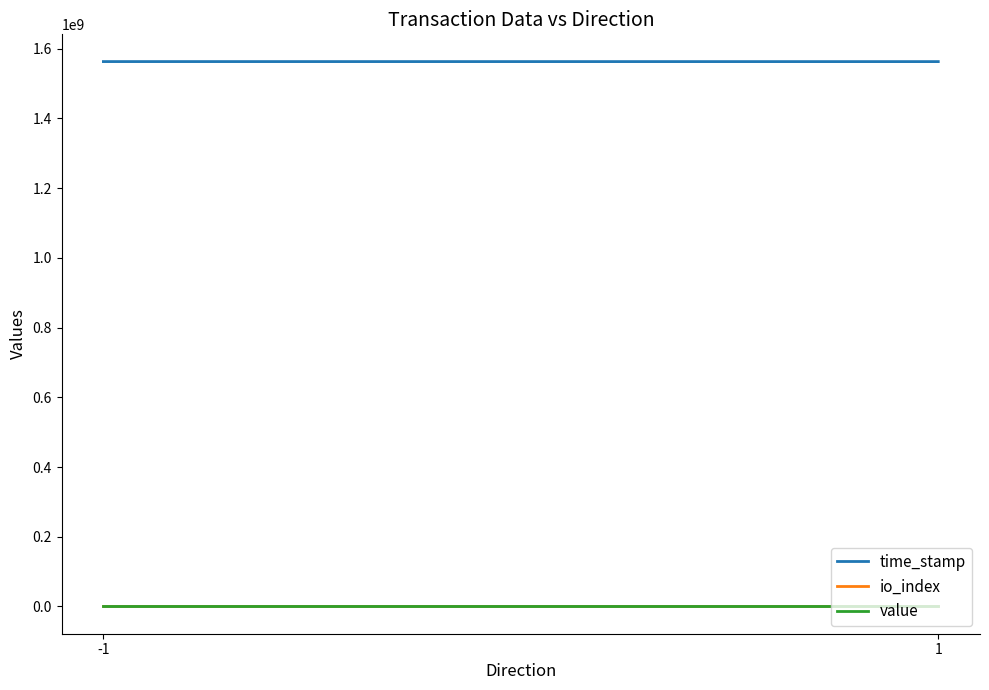

What is the value of the io_index point at the 1st from the left?

1.0